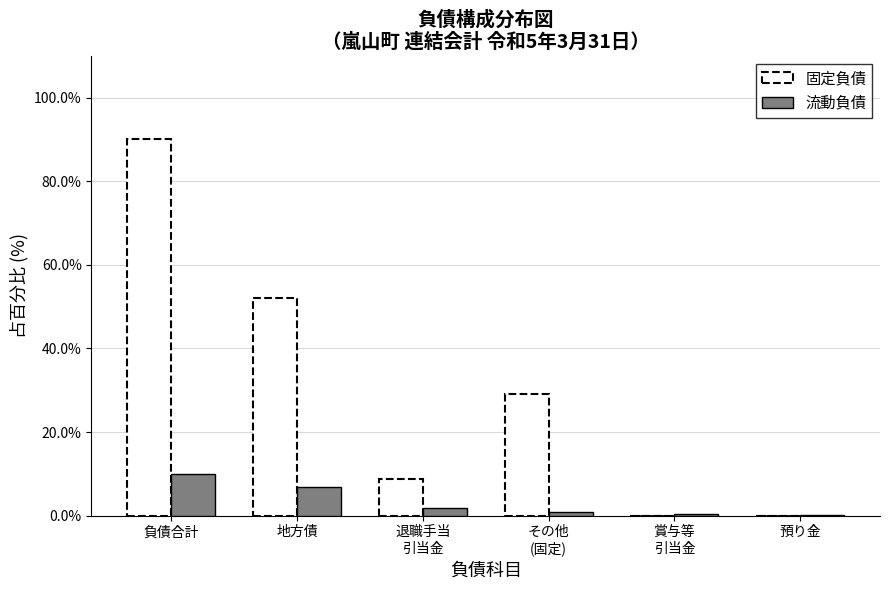

Which series has the largest total across all categories?

固定負債